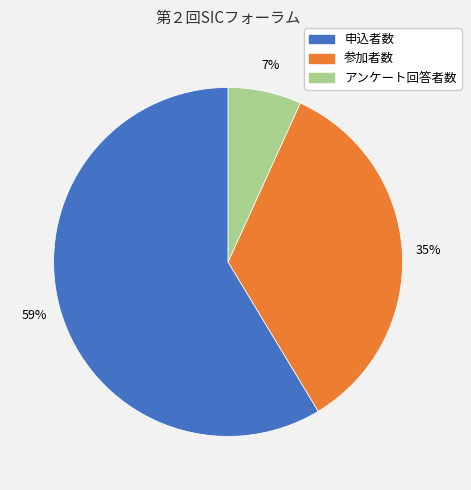

To the nearest percent, what portion does アンケート回答者数 represent?

7%